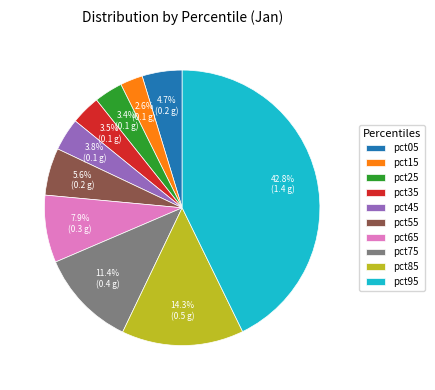

To the nearest percent, what percentage of the pie is pct85?

14%